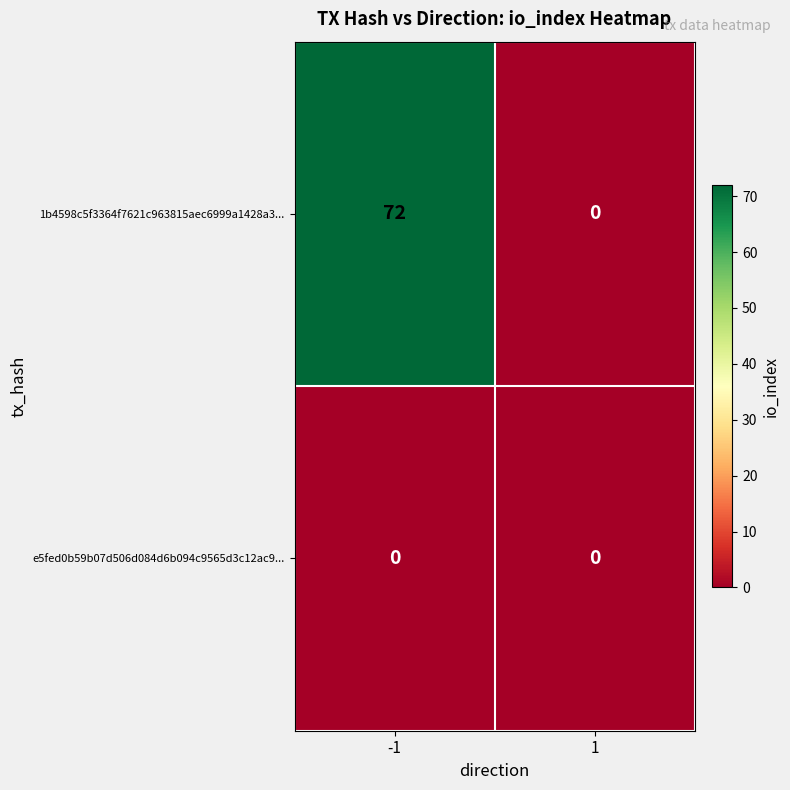

Reading left to right, list all the values displayed in this chart.

1b4598c5f3364f7621c963815aec6999a1428a3...: -1=72	1=0
e5fed0b59b07d506d084d6b094c9565d3c12ac9...: -1=0	1=0